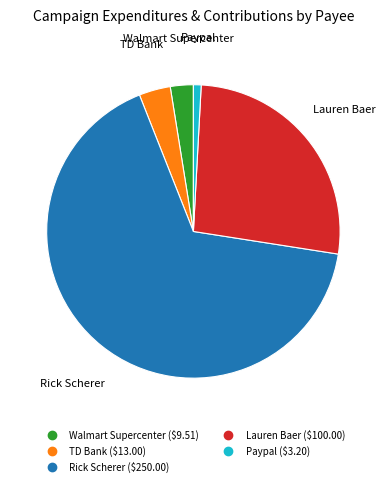

True or false: Walmart Supercenter accounts for 17% of the total.

False